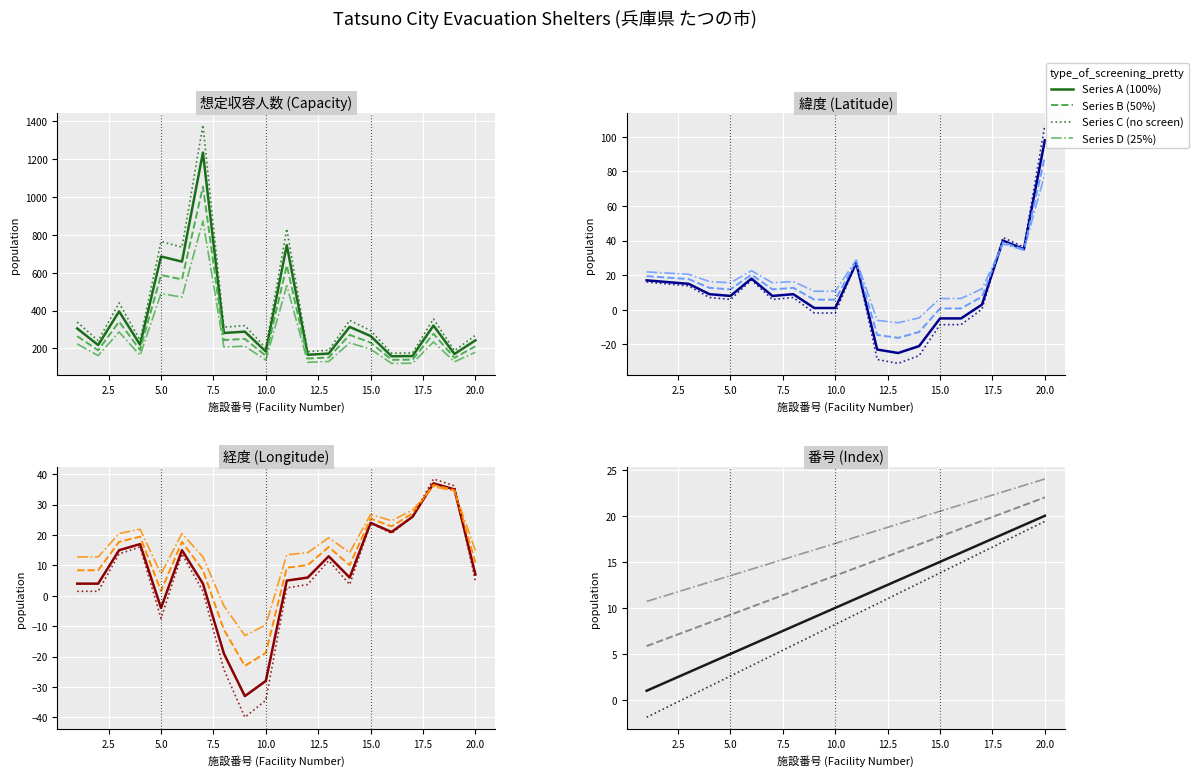

What is the lowest value of the Series D (25%) series?

10.7